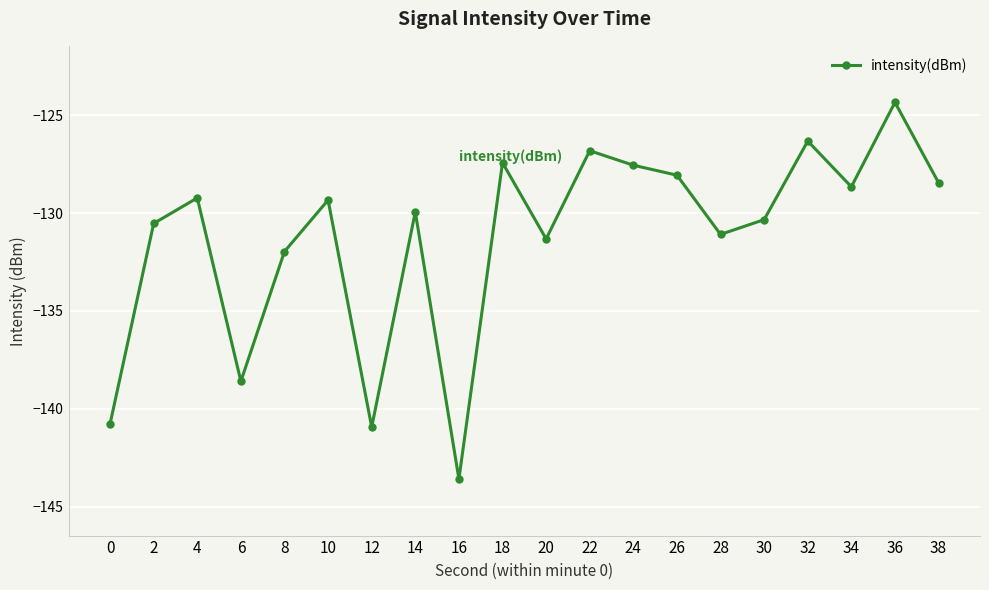

True or false: there are more than 1 points higher than both neighbors.

True